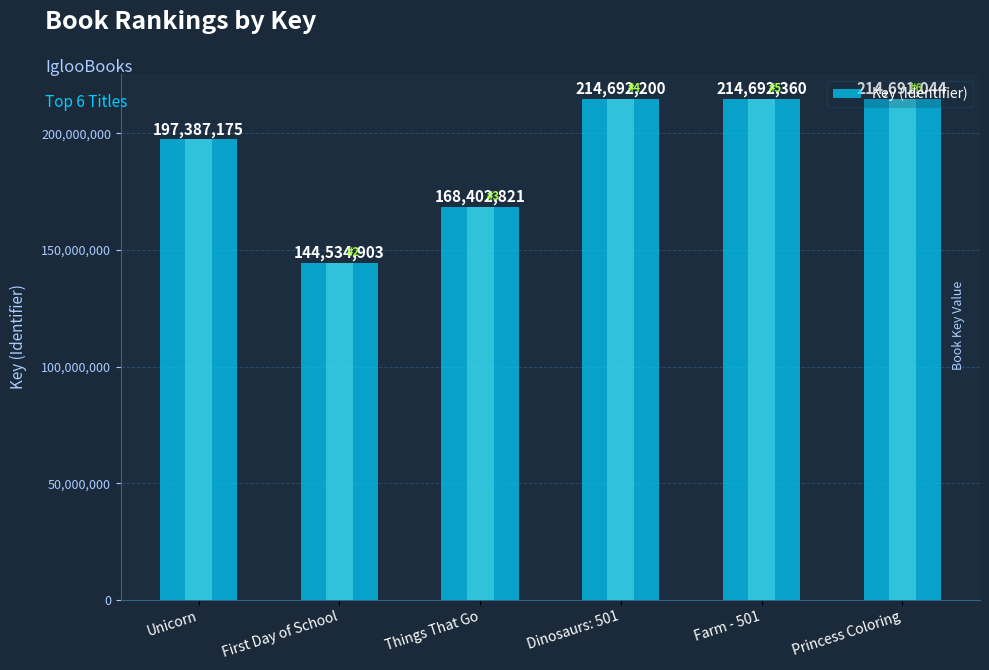

Between Unicorn and Dinosaurs: 501, which is larger?

Dinosaurs: 501